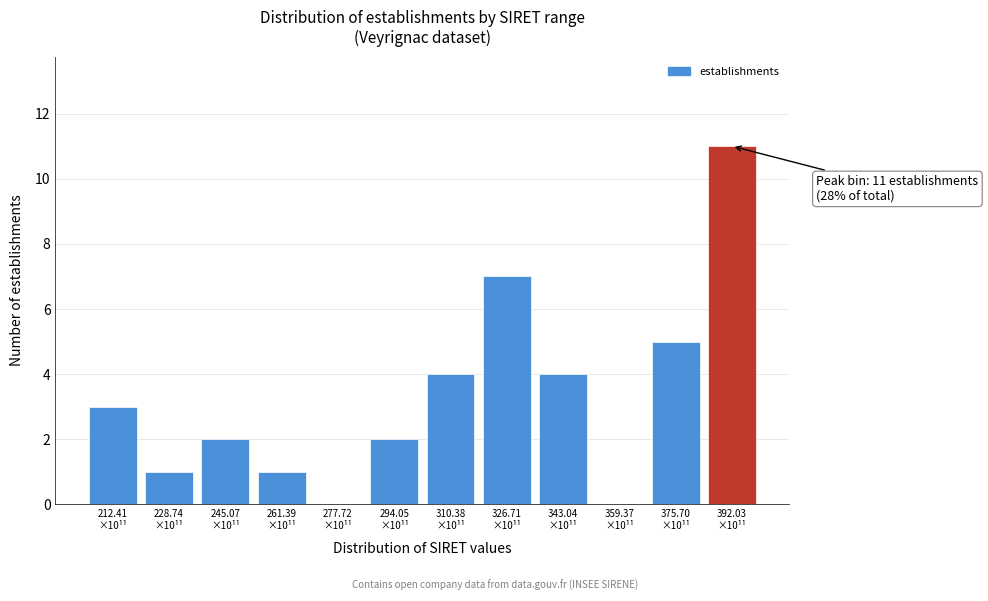

What is the sum of all values?

40